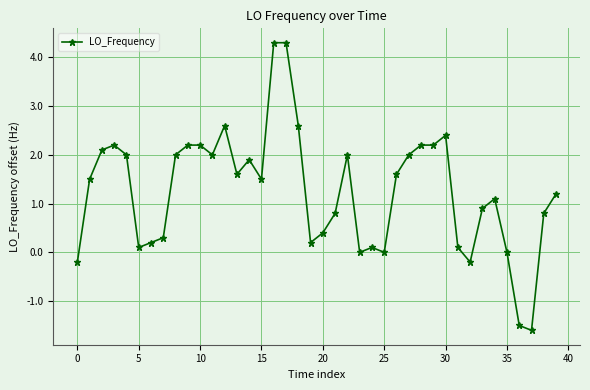

What is the value of the 33rd point from the left?

-0.2